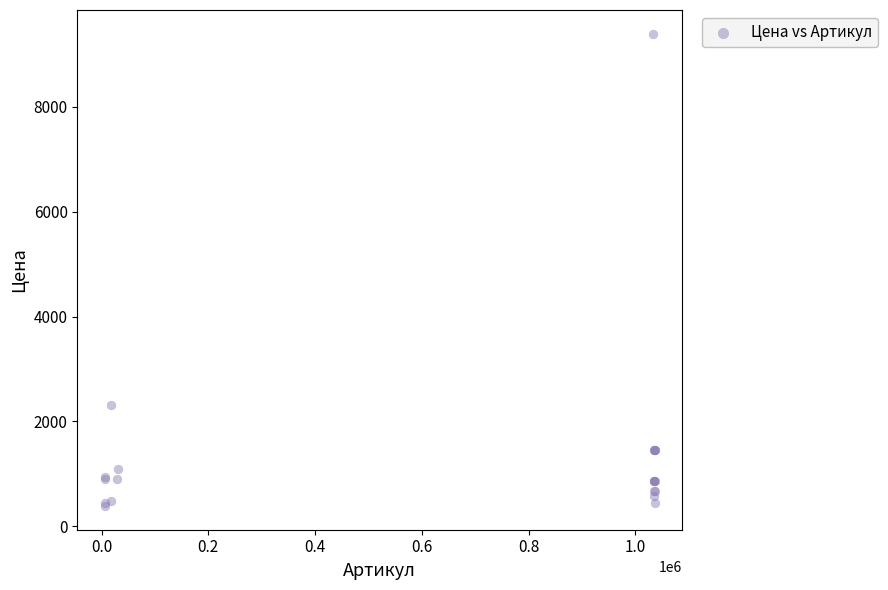

What Y value in the scatter plot is closest to 4891?

2318